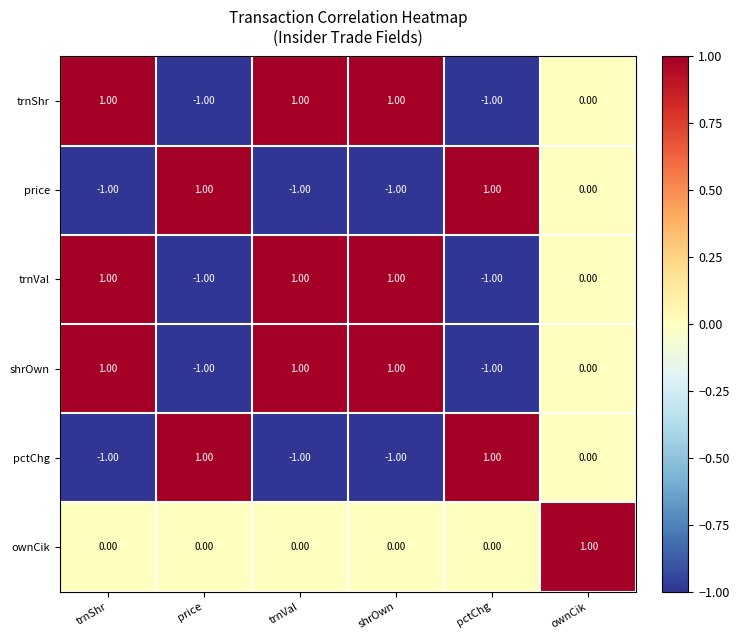

At how many categories does at least one series exceed 0?

6